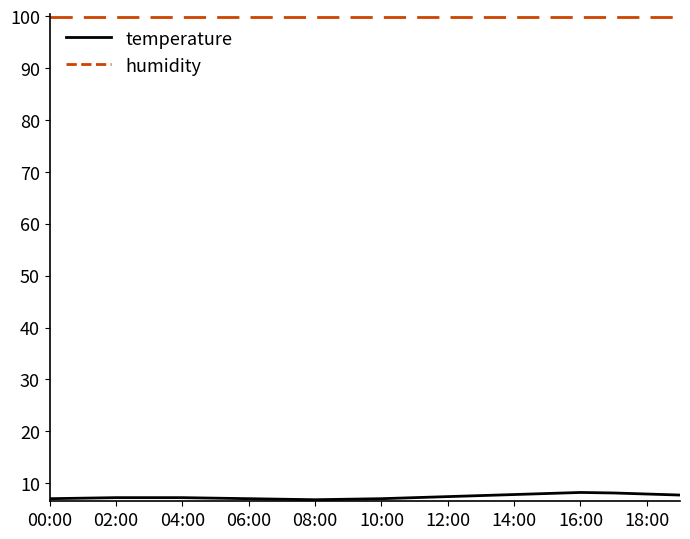

What is the lowest value of the humidity series?

99.9